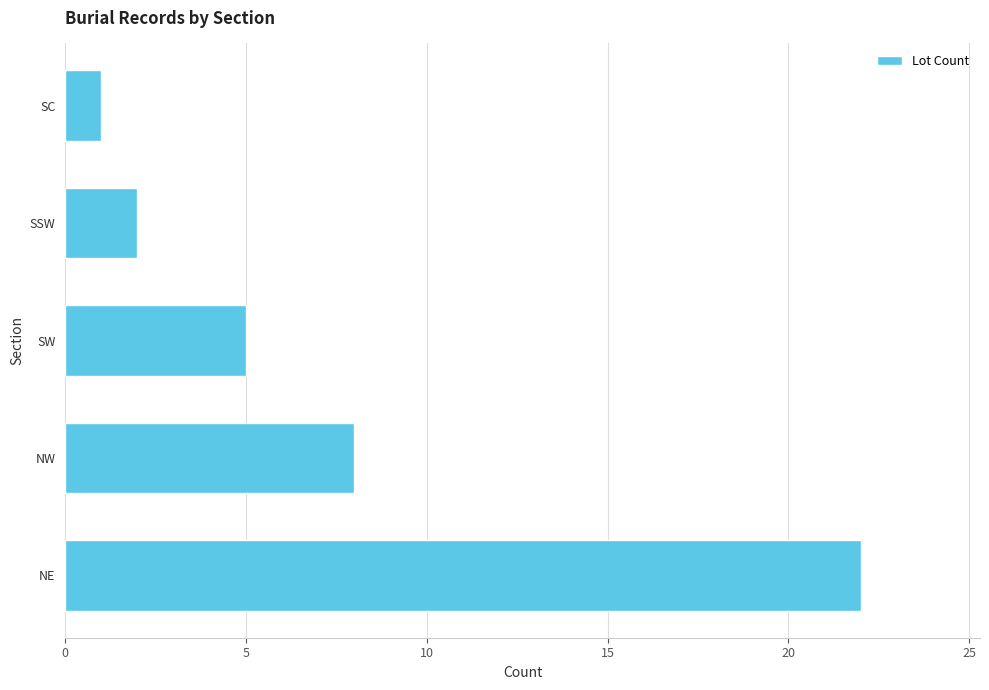

Does the chart contain stacked bars?

No